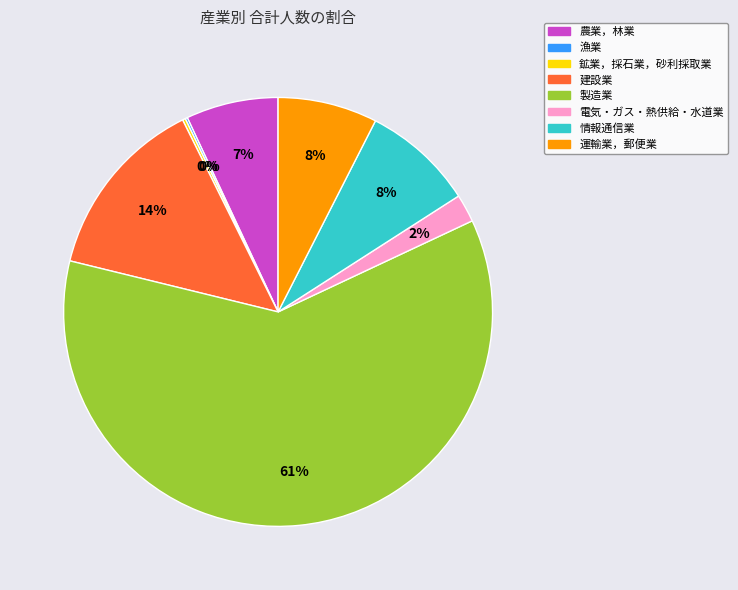

Between 農業，林業 and 製造業, which is larger?

製造業